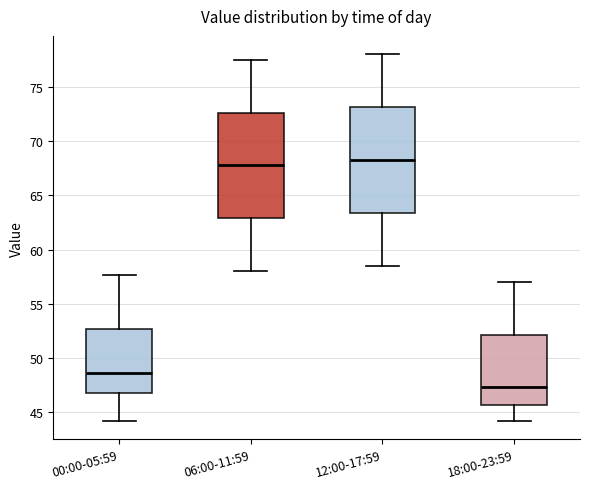

Reading left to right, read every box against the y-axis: the position of its median line, the range the box covers, and the ends of its whiskers. The values are not printed on the chart, so give them approximately, as read against the axis.

00:00-05:59: median 48.5, box 47.0 to 52.5, whiskers 44.0 to 57.5
06:00-11:59: median 68.0, box 63.0 to 72.5, whiskers 58.0 to 77.5
12:00-17:59: median 68.5, box 63.5 to 73.0, whiskers 58.5 to 78.0
18:00-23:59: median 47.5, box 45.5 to 52.0, whiskers 44.0 to 57.0